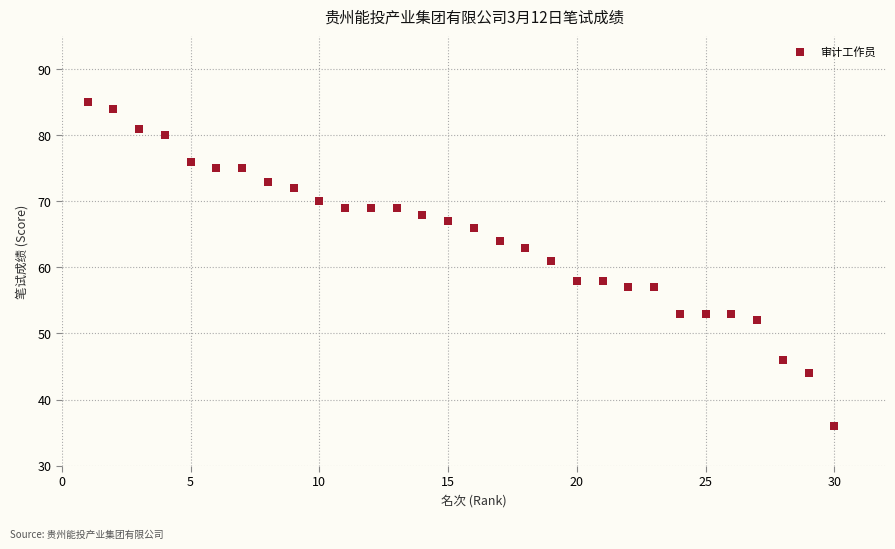

What is the range of X values (max minus min)?

29